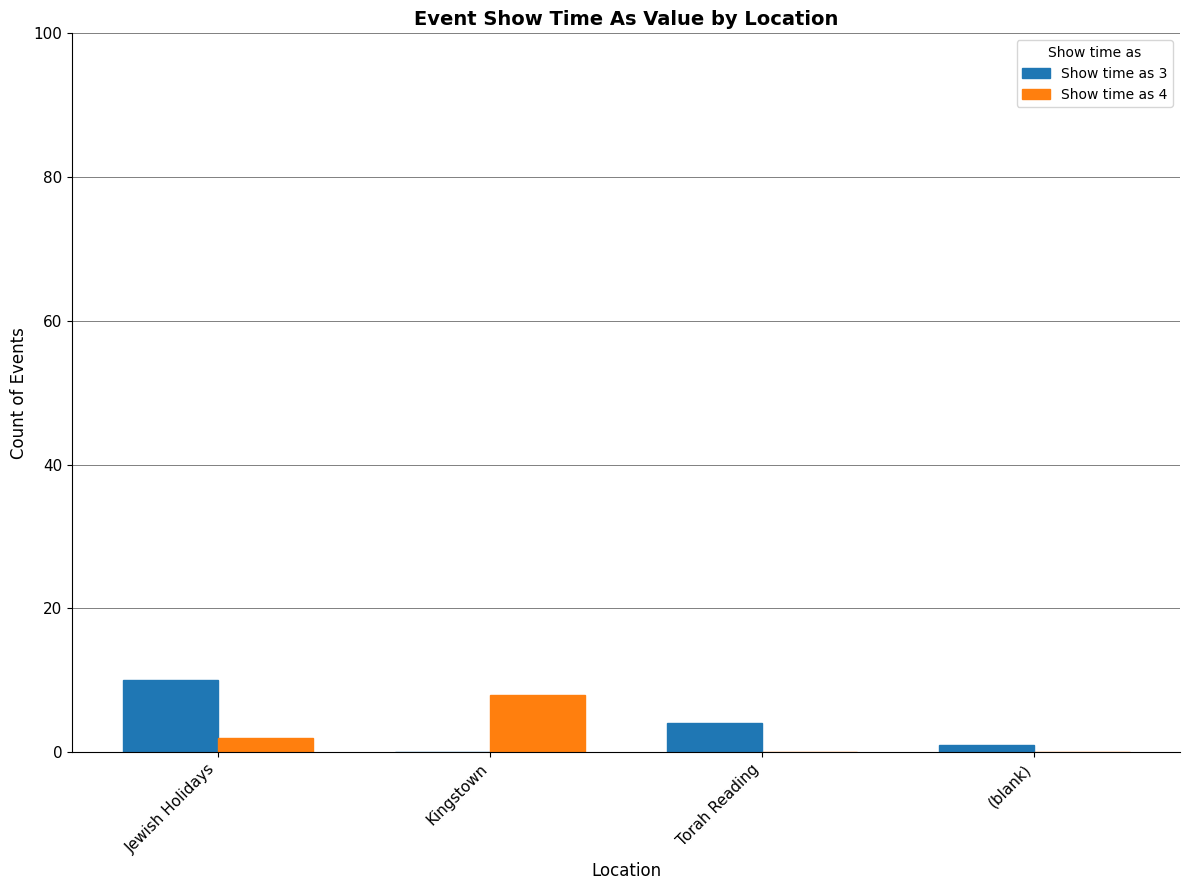

What are all the series names shown in the legend?

Show time as 3, Show time as 4